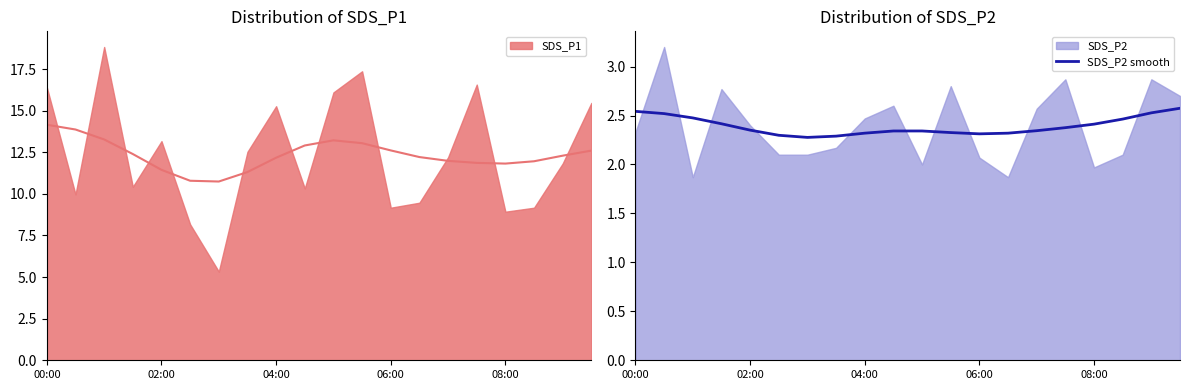

What is the highest value of the SDS_P2 smooth series?

2.6